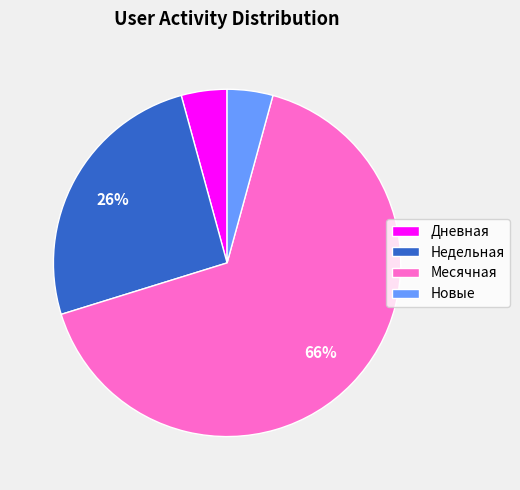

To the nearest percent, what percentage of the pie is Месячная?

66%